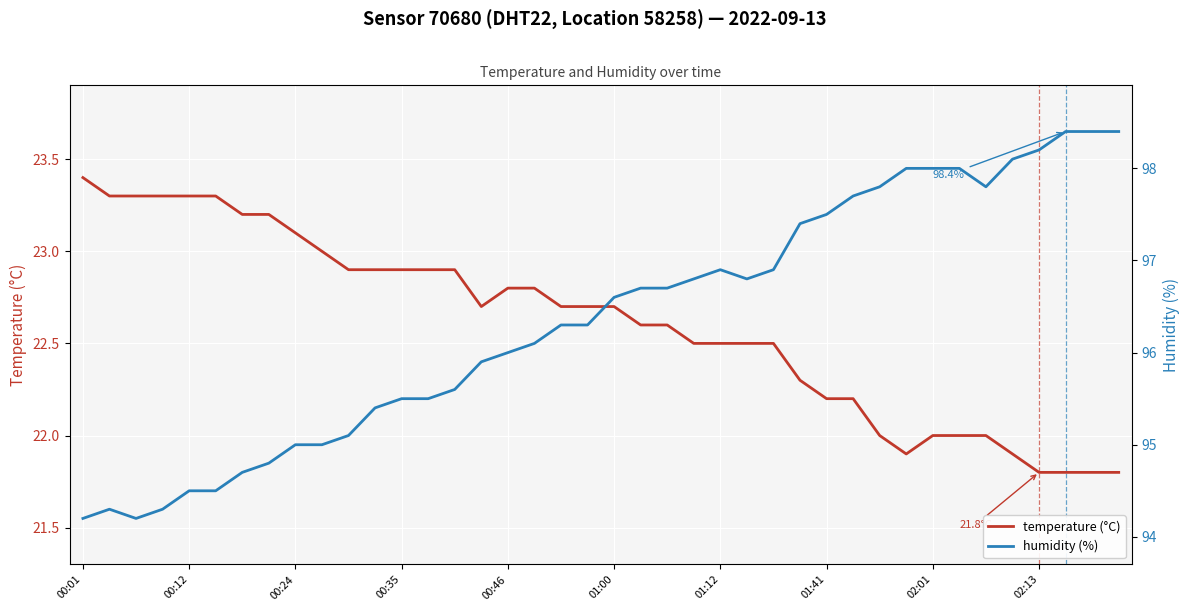

What is the highest value of the temperature (°C) series?

23.4